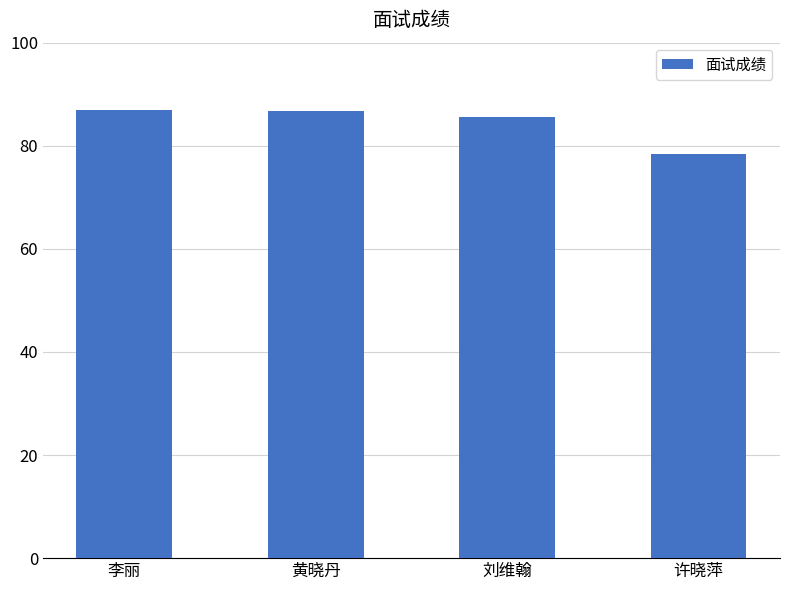

Count the number of categories in the chart.

4